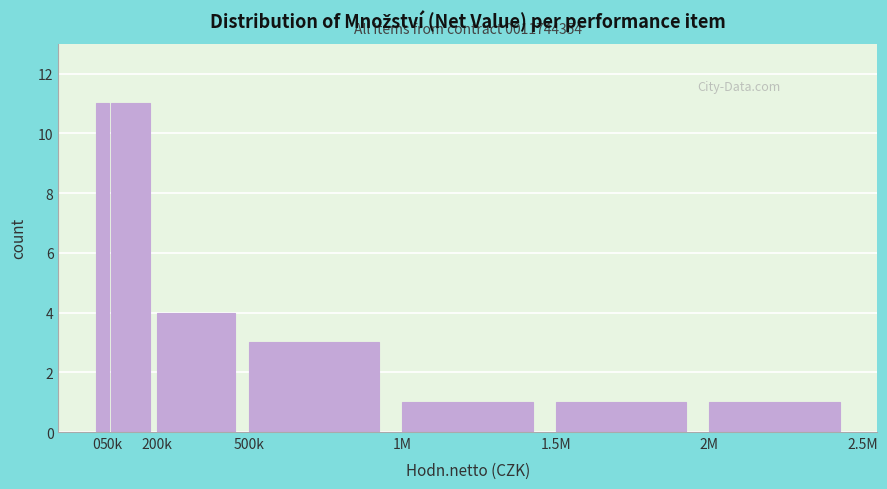

Reading left to right, transcribe all the data shown in this chart.

0=11	50k=11	200k=4	500k=3	1M=1	1.5M=1	2M=1